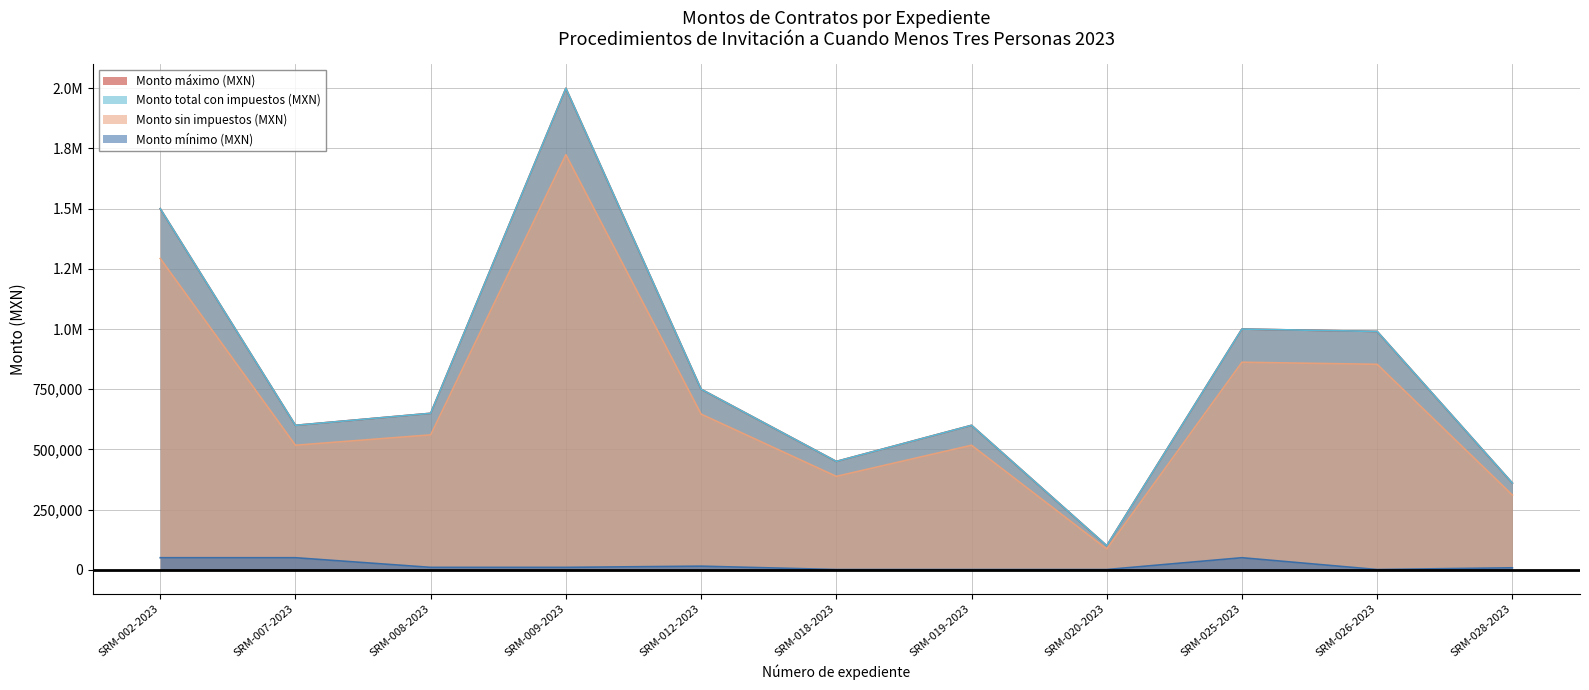

Does the chart display data point markers on the line(s)?

No